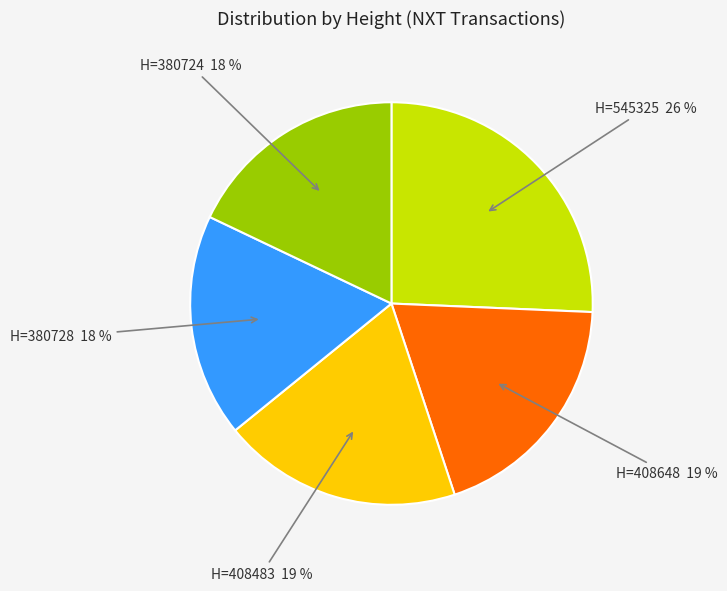

Is there any slice that represents more than half of the pie?

No